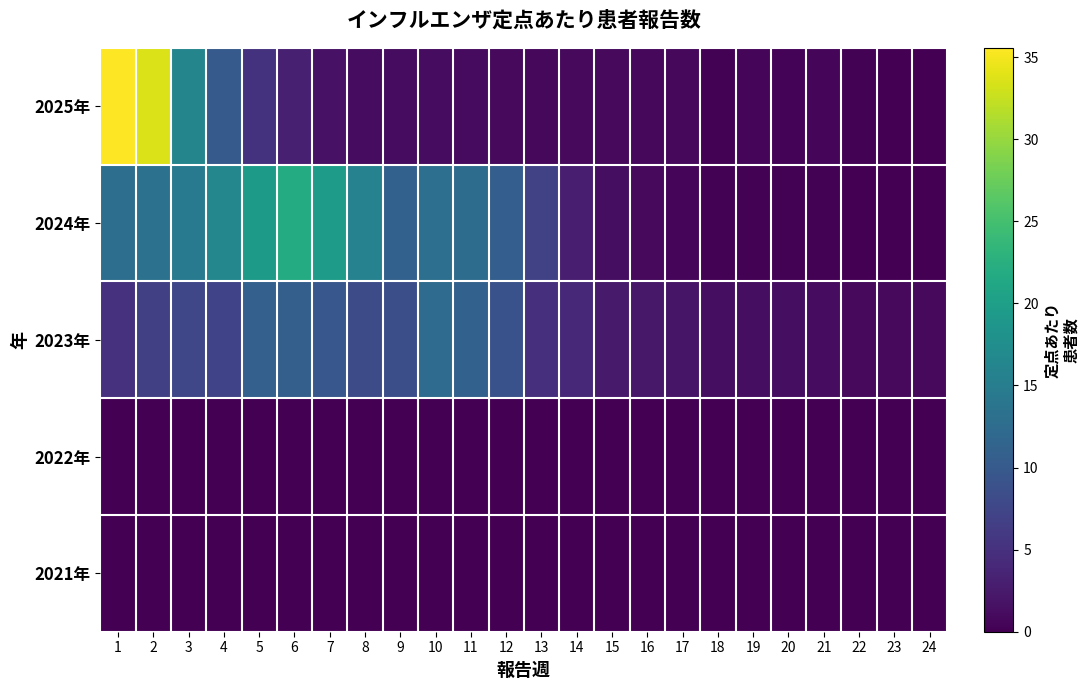

At how many categories does at least one series exceed 1?

21